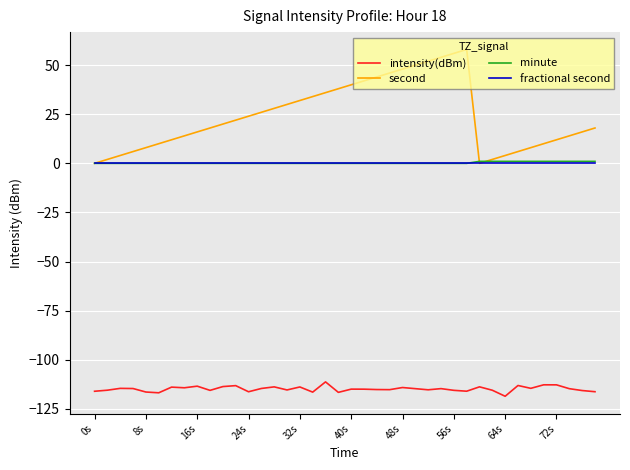

How many lines are shown in the chart?

4